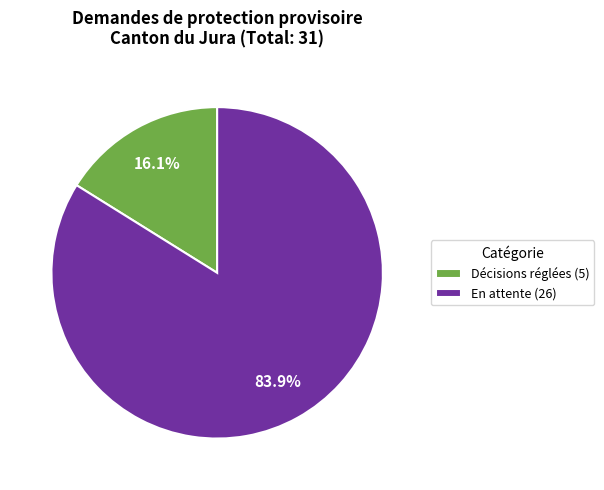

Count the number of slices in the pie.

2